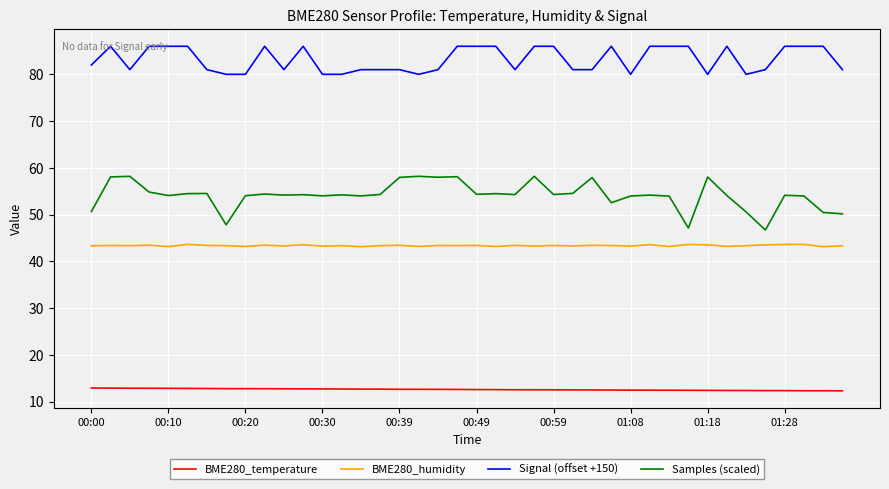

What is the lowest value of the BME280_humidity series?

43.1